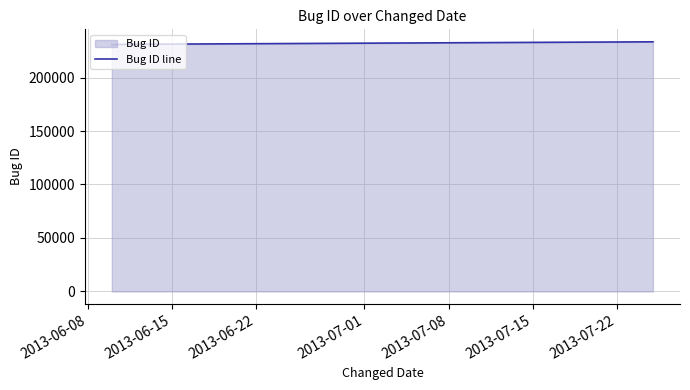

What is the maximum value shown in the chart?

233432